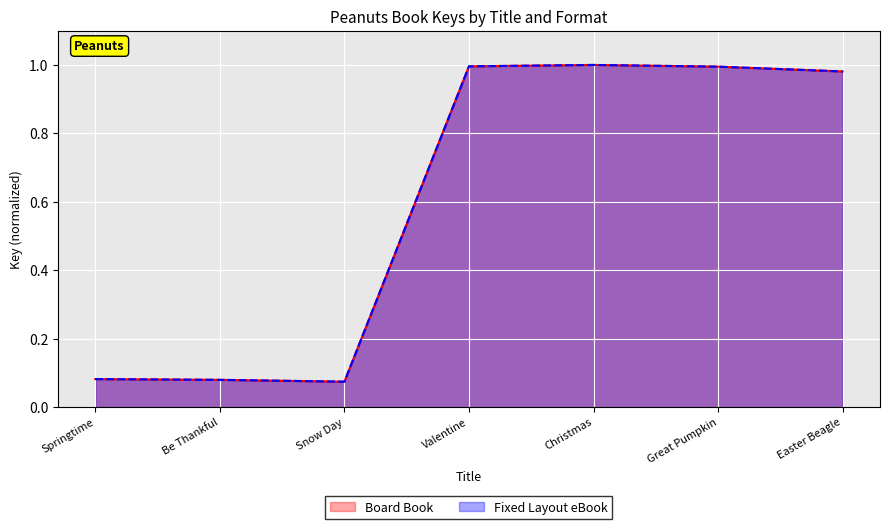

Is it true that Board Book equals 1.0 at Great Pumpkin?

True